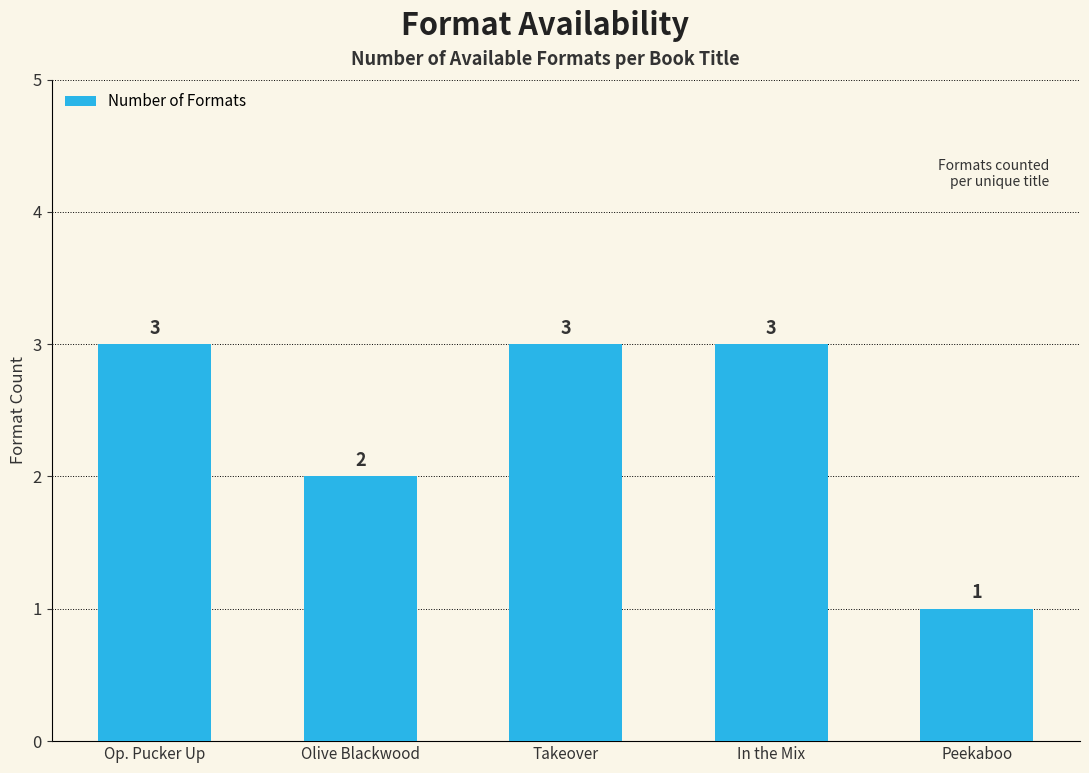

What is the difference between the values at In the Mix and Olive Blackwood?

1